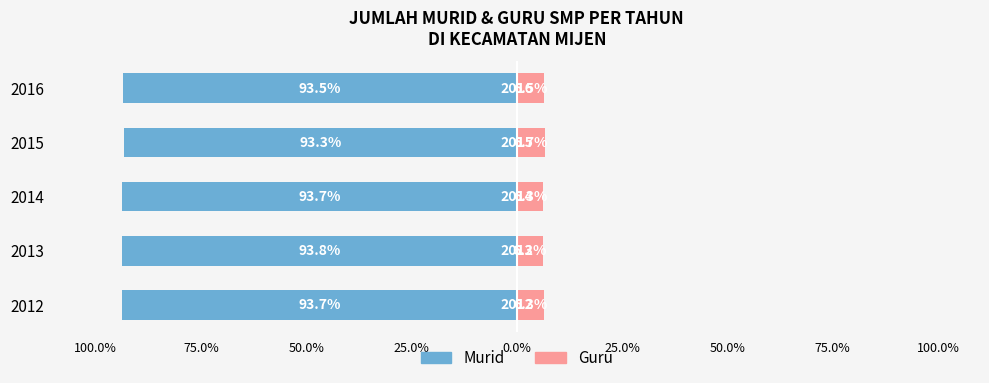

Is the value of Murid at 2014 greater than the value of Guru at 2014?

No